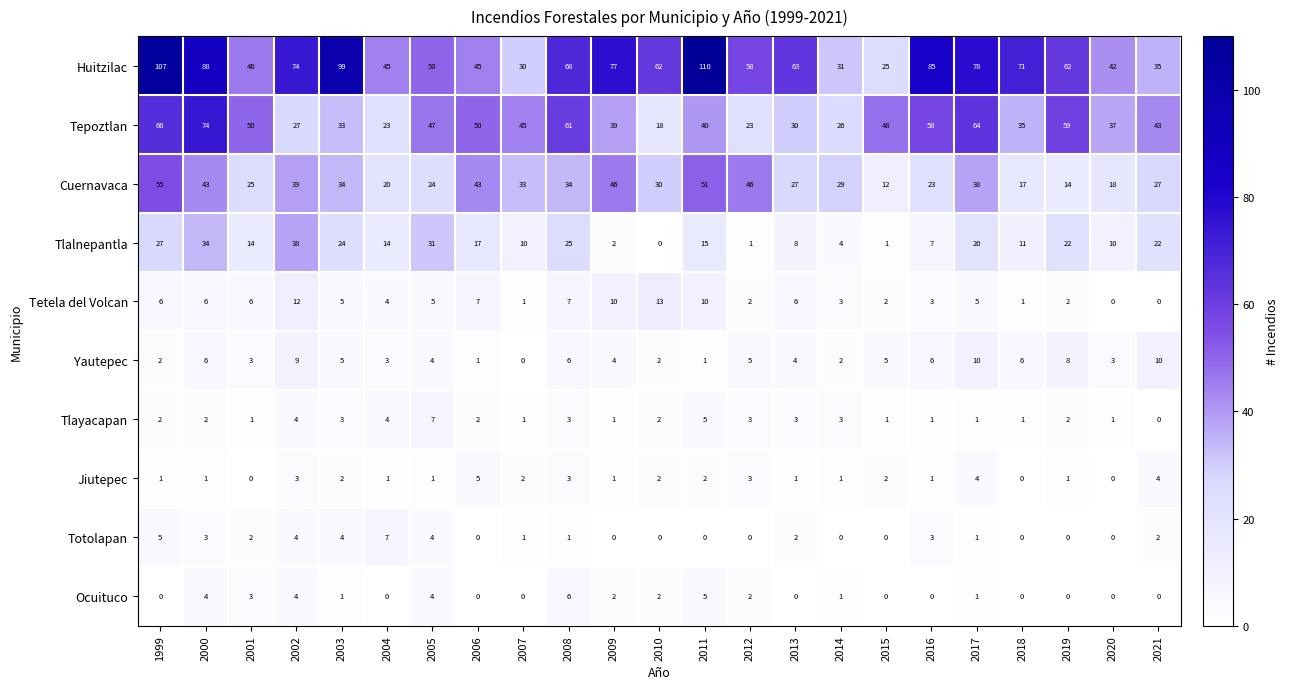

At how many categories does at least one series exceed 9?

23